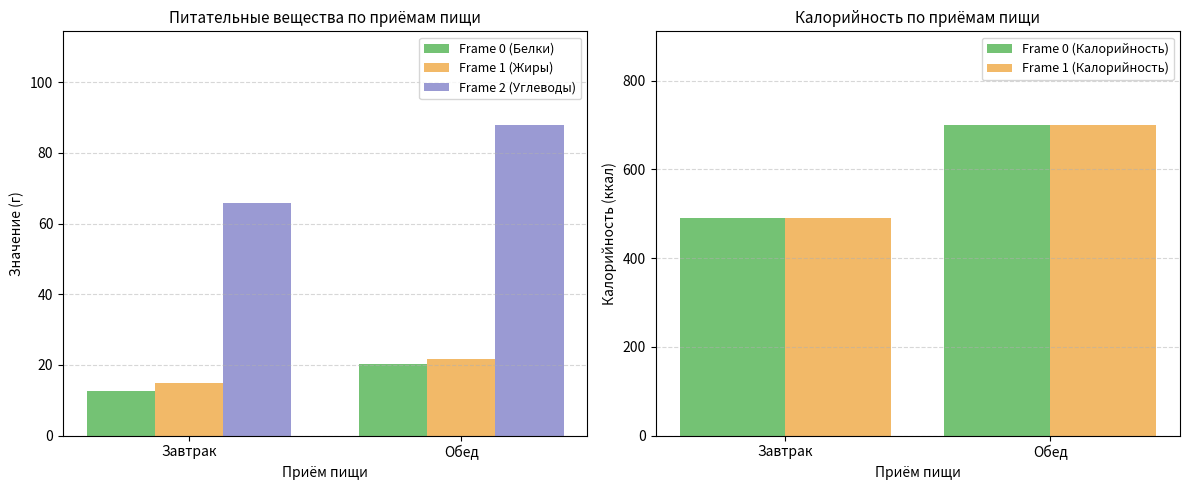

At how many categories does at least one series exceed 536?

1